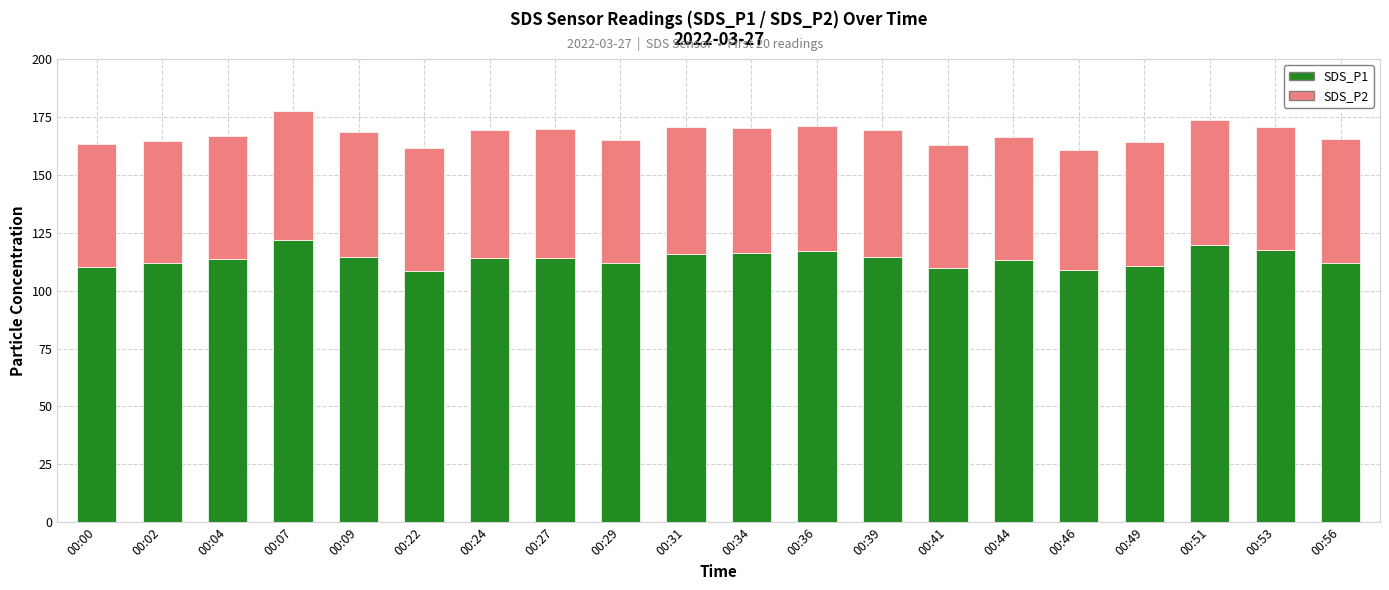

How many bars are there in total?

20